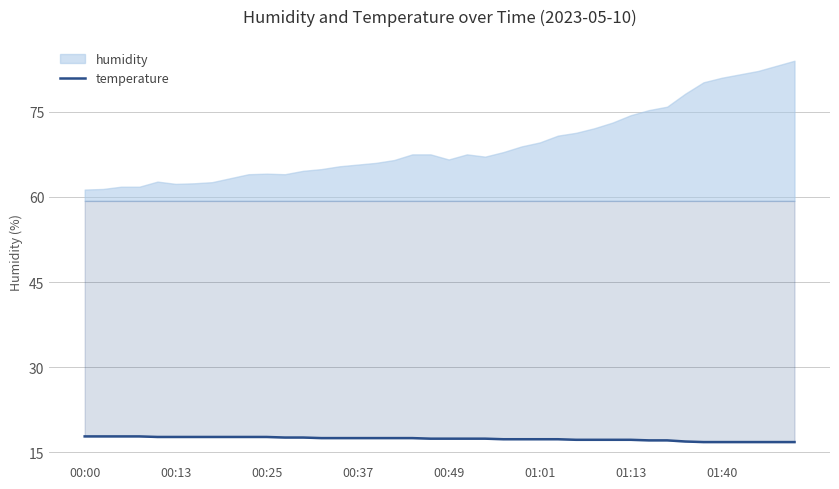

Reading right to left, transcribe all the data shown in this chart.

16.8	16.8	16.8	16.8	16.8	16.8	16.9	17.1	17.1	17.2	17.2	17.2	17.2	17.3	17.3	17.3	17.3	17.4	17.4	17.4	17.4	17.5	17.5	17.5	17.5	17.5	17.5	17.6	17.6	17.7	17.7	17.7	17.7	17.7	17.7	17.7	17.8	17.8	17.8	17.8